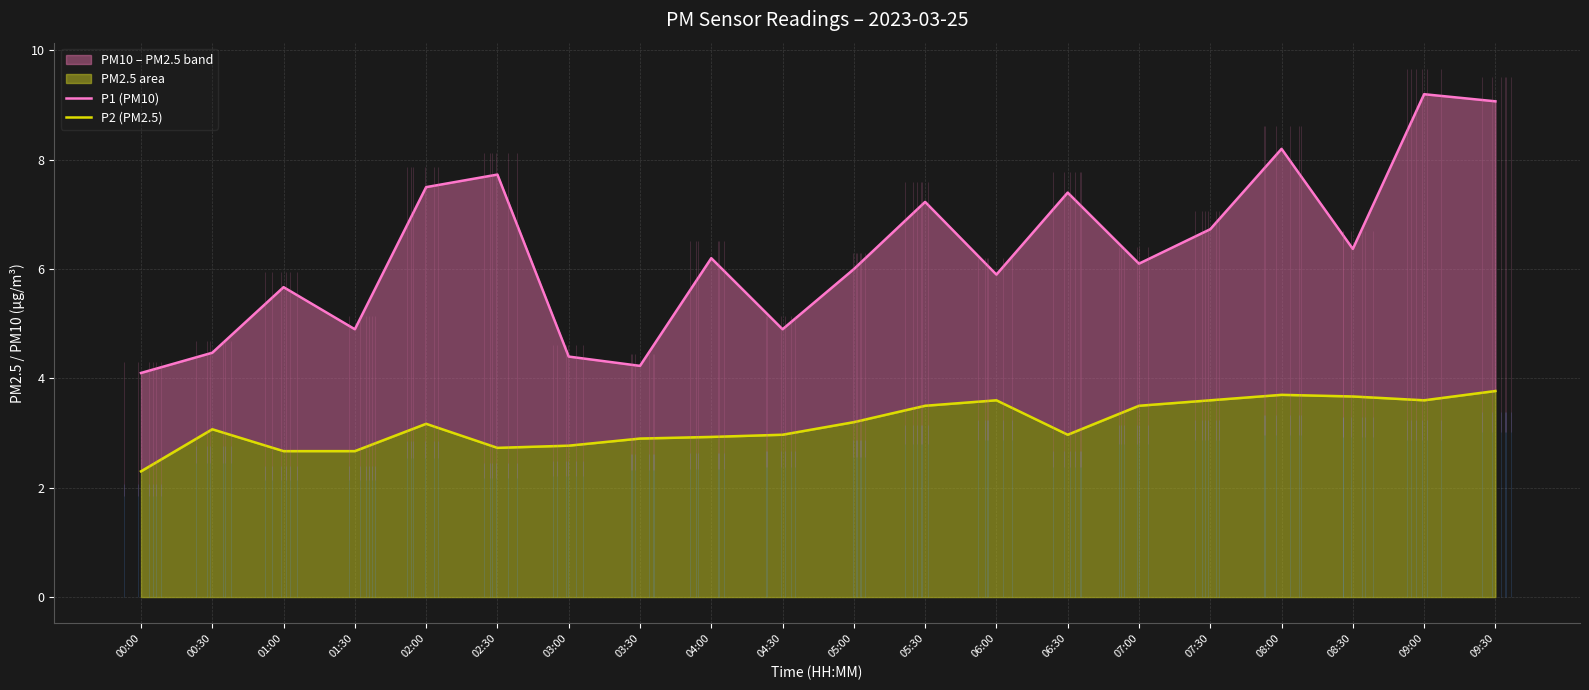

True or false: P1 (PM10) has more than 1 points higher than both neighbors.

True